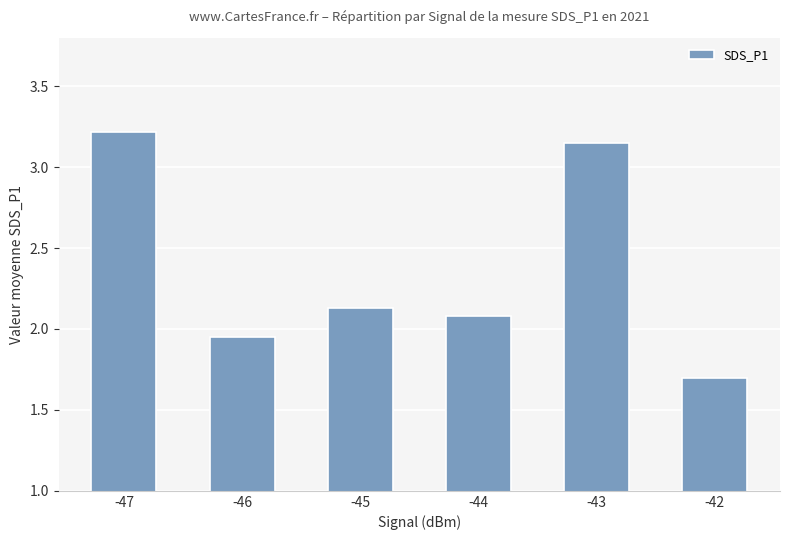

What is the sum of all values?

14.2